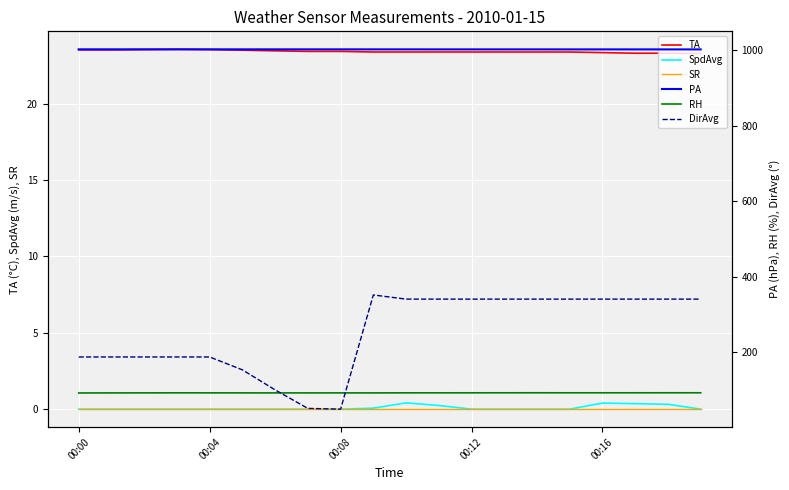

What is the value of the SpdAvg point at the 19th from the left?

0.3